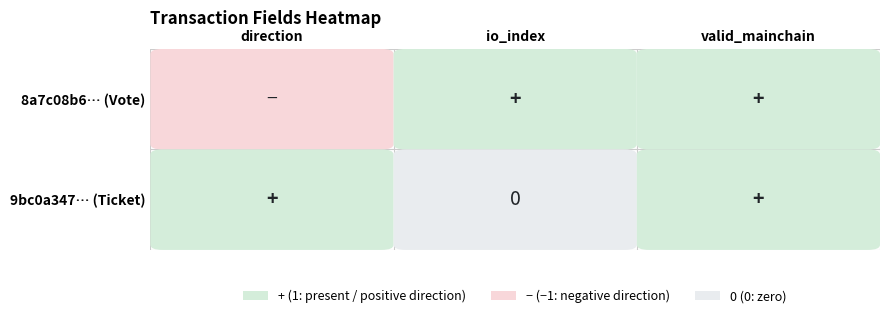

Reading left to right, extract all data points from this chart.

8a7c08b6...Vote: -1	1	1
9bc0a347...Ticket: 1	0	1